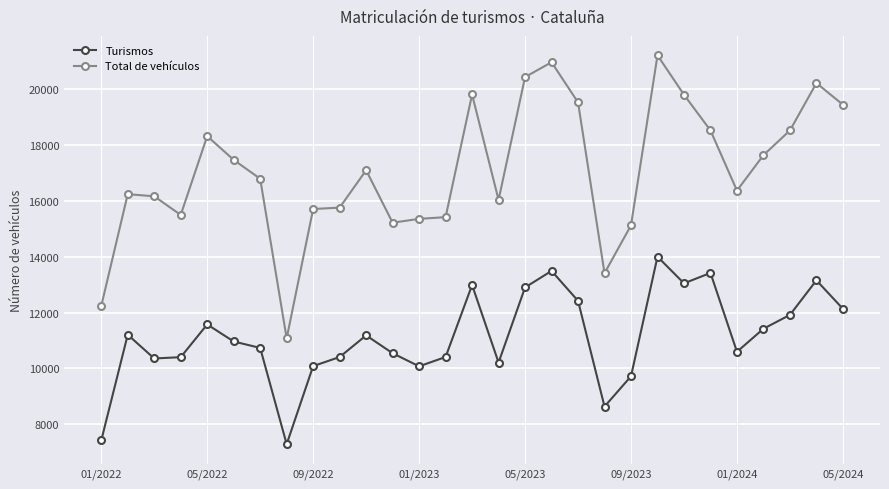

Which series has the largest total across all categories?

Total de vehículos